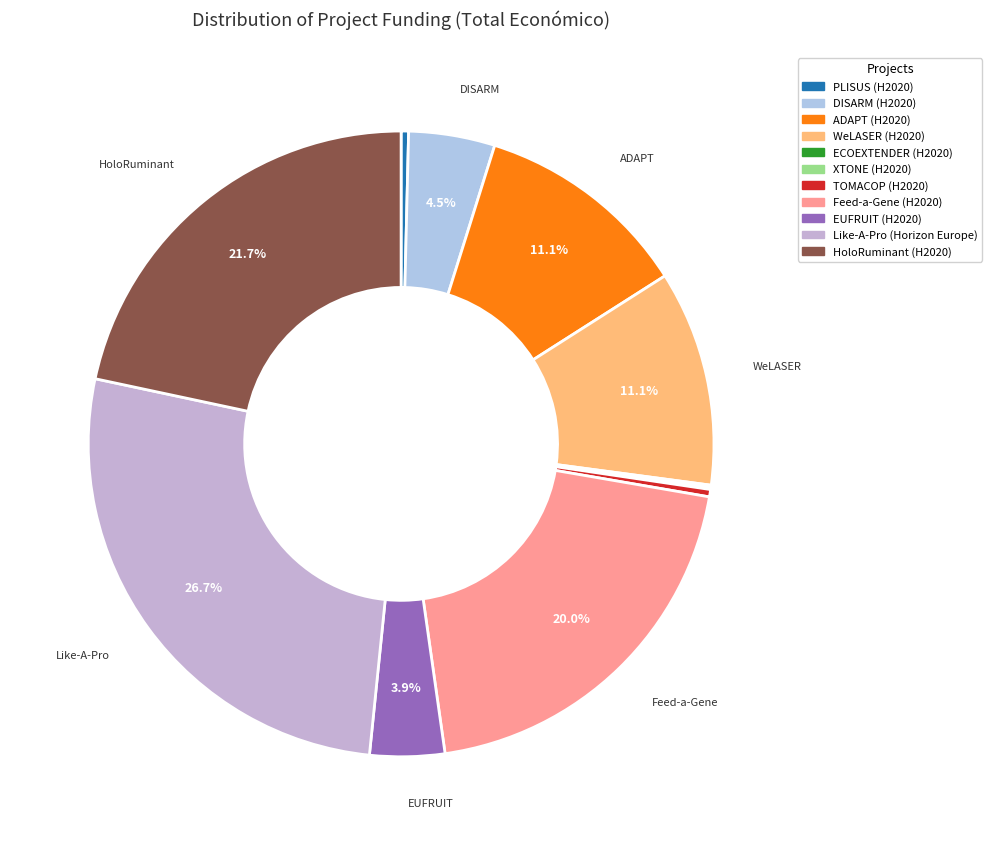

What is the ratio of the value at EUFRUIT (H2020) to the value at TOMACOP (H2020)?

10.2